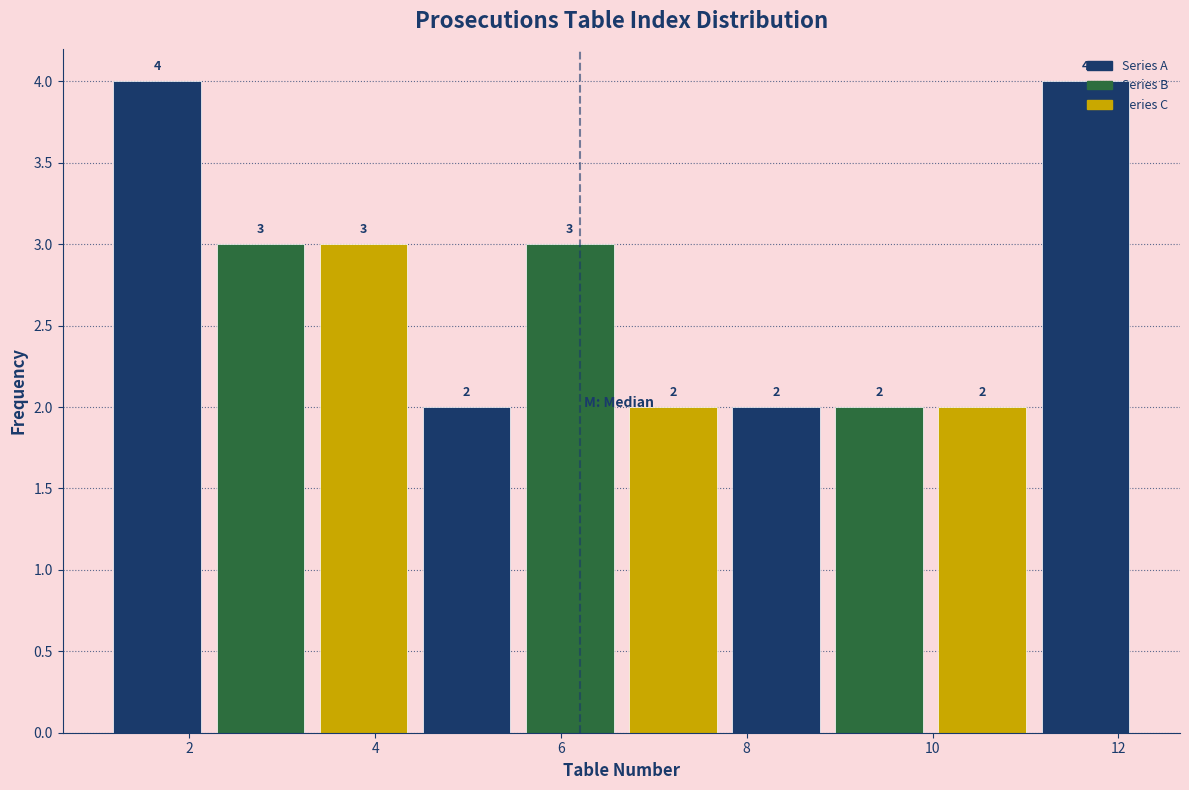

What is the height of the bar covering 11.0 to 12.2 on the x-axis? The bar edges are not printed on the chart, so give them approximately, as read against the axis.

4